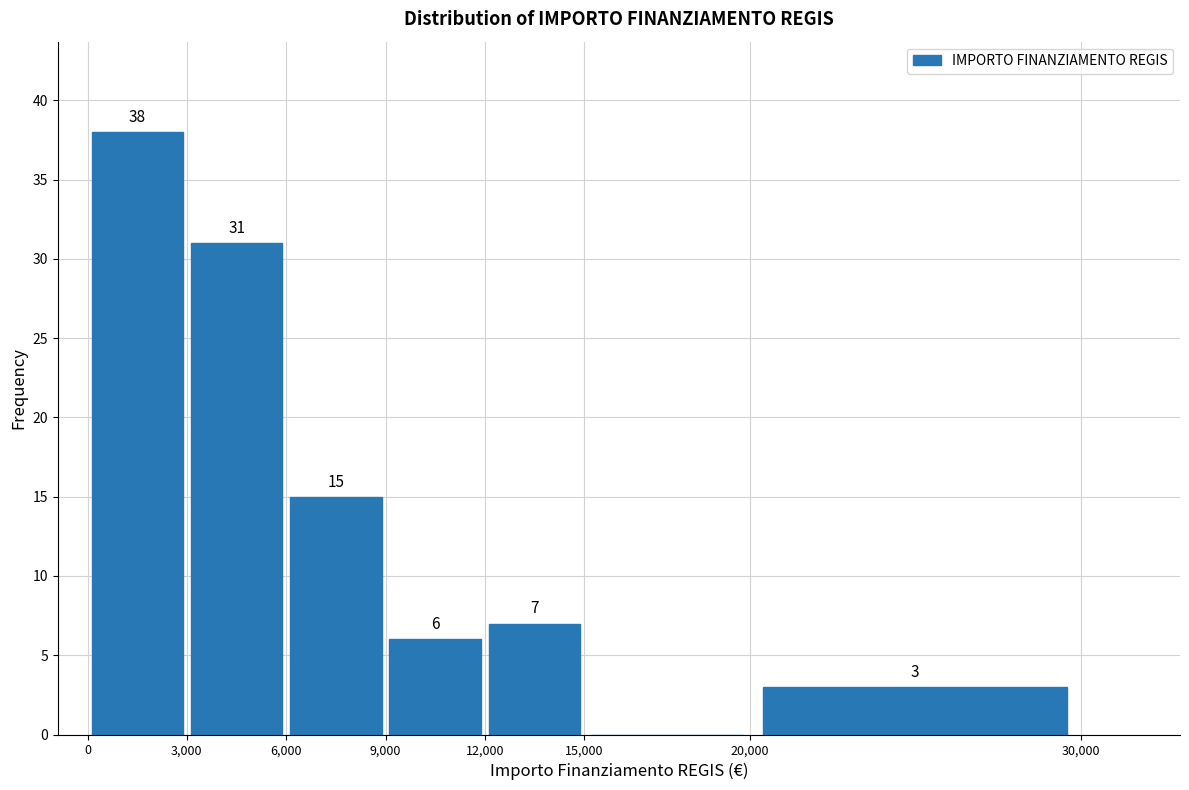

Which range on the x-axis has the tallest bar?

0 to 3,000